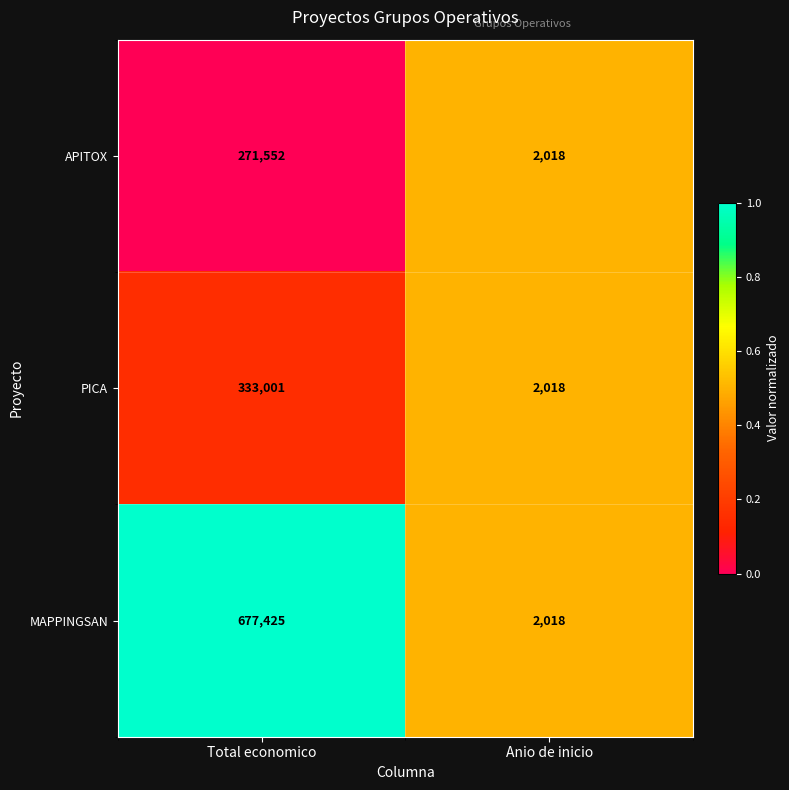

What is the difference between the maximum and minimum values in the APITOX series?

269534